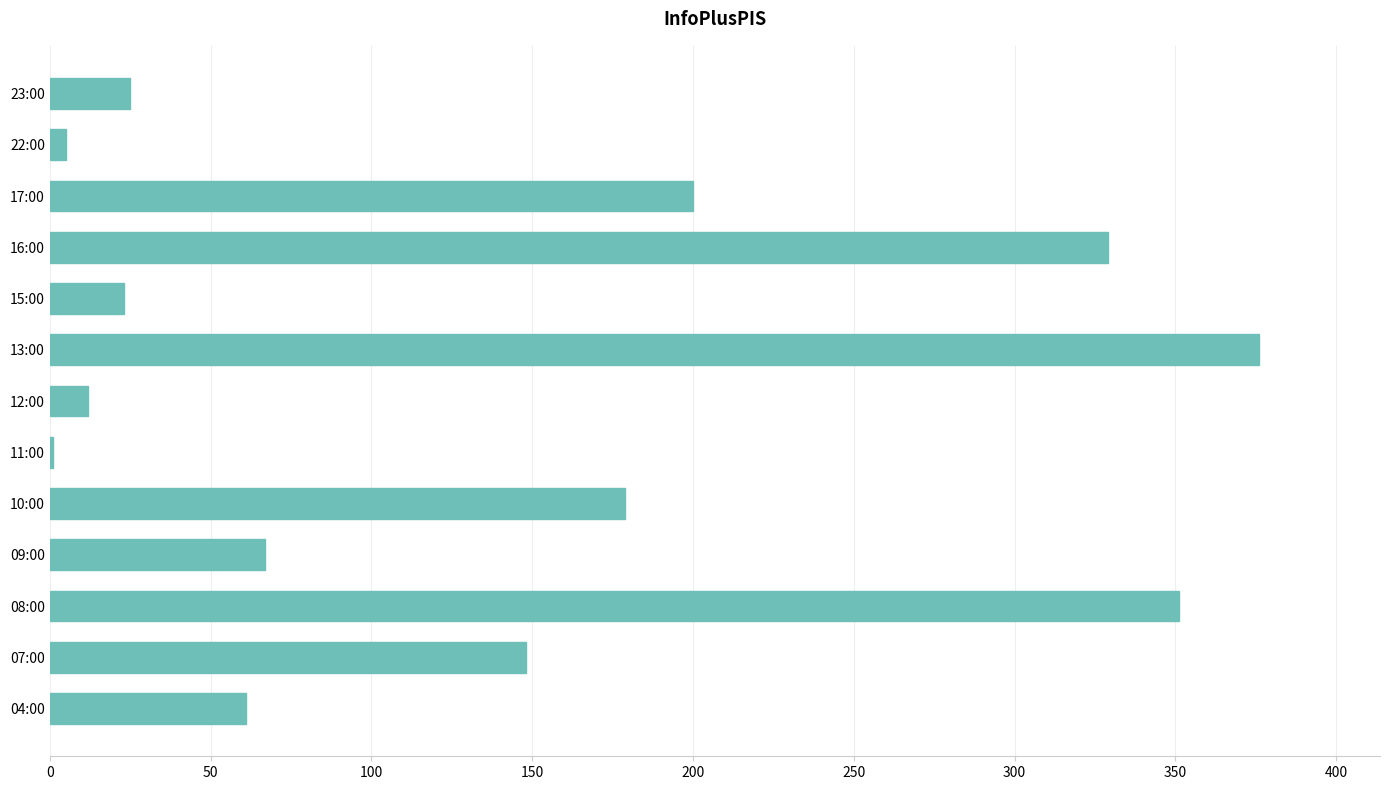

Which has a higher value, 17:00 or 08:00?

08:00